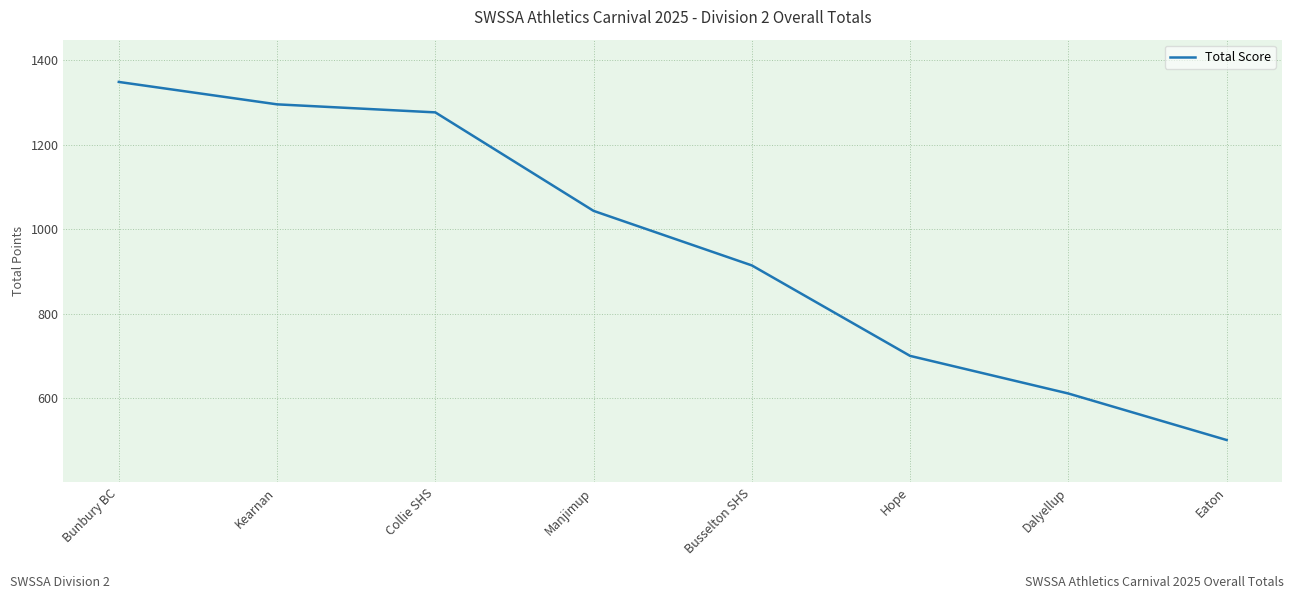

At which label does the data first exceed 1043?

Bunbury BC